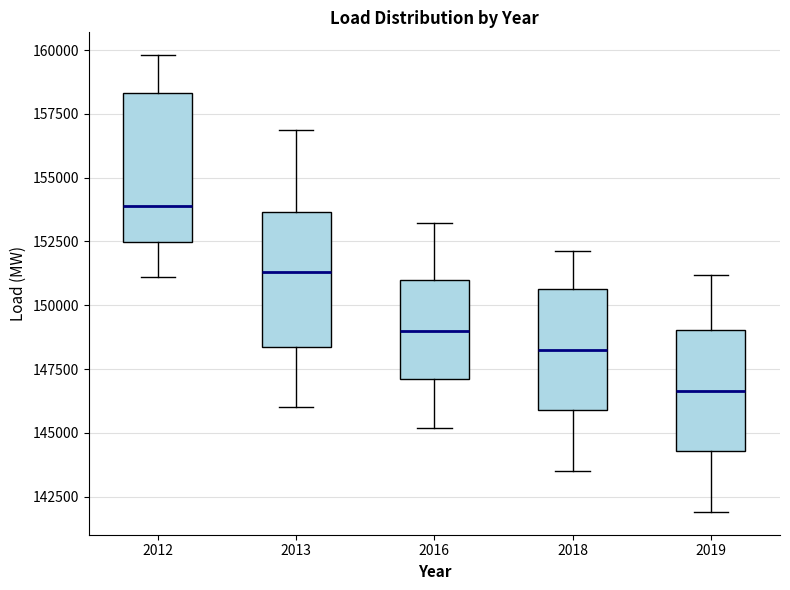

Reading left to right, read every box against the y-axis: the position of its median line, the range the box covers, and the ends of its whiskers. The values are not printed on the chart, so give them approximately, as read against the axis.

2012: median 154000, box 152500 to 158500, whiskers 151000 to 160000
2013: median 151500, box 148500 to 153500, whiskers 146000 to 157000
2016: median 149000, box 147000 to 151000, whiskers 145000 to 153000
2018: median 148500, box 146000 to 150500, whiskers 143500 to 152000
2019: median 146500, box 144500 to 149000, whiskers 142000 to 151000